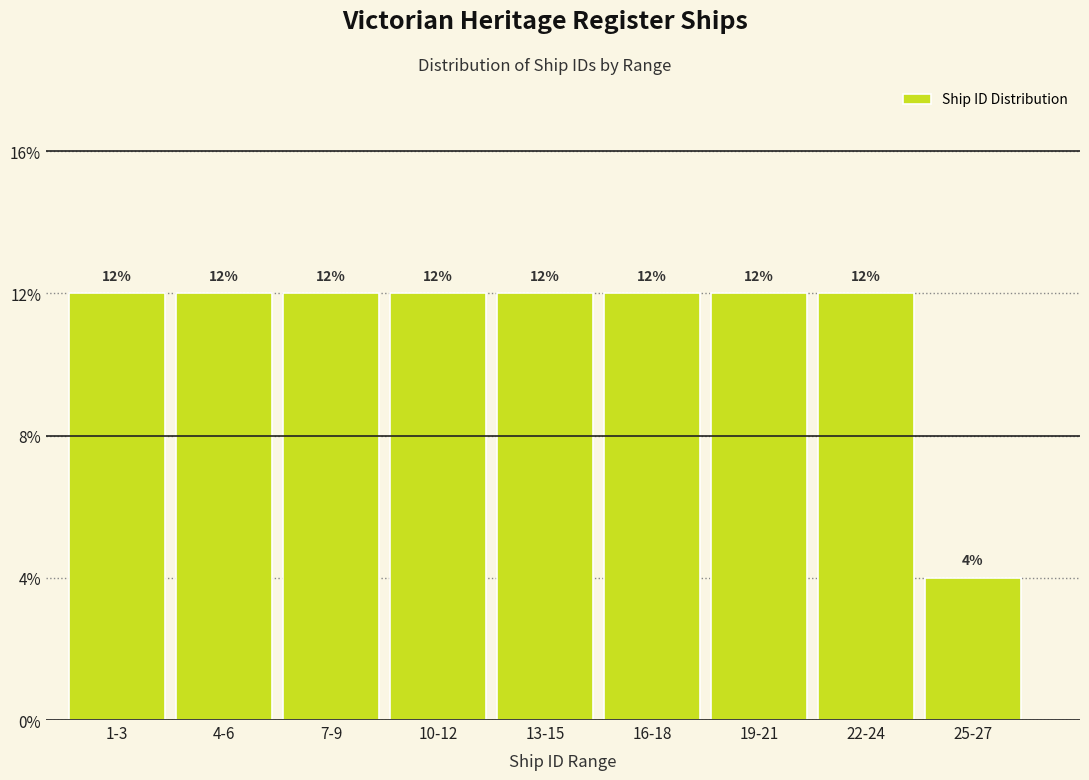

Reading left to right, extract all data points from this chart.

1-3=12	4-6=12	7-9=12	10-12=12	13-15=12	16-18=12	19-21=12	22-24=12	25-27=4